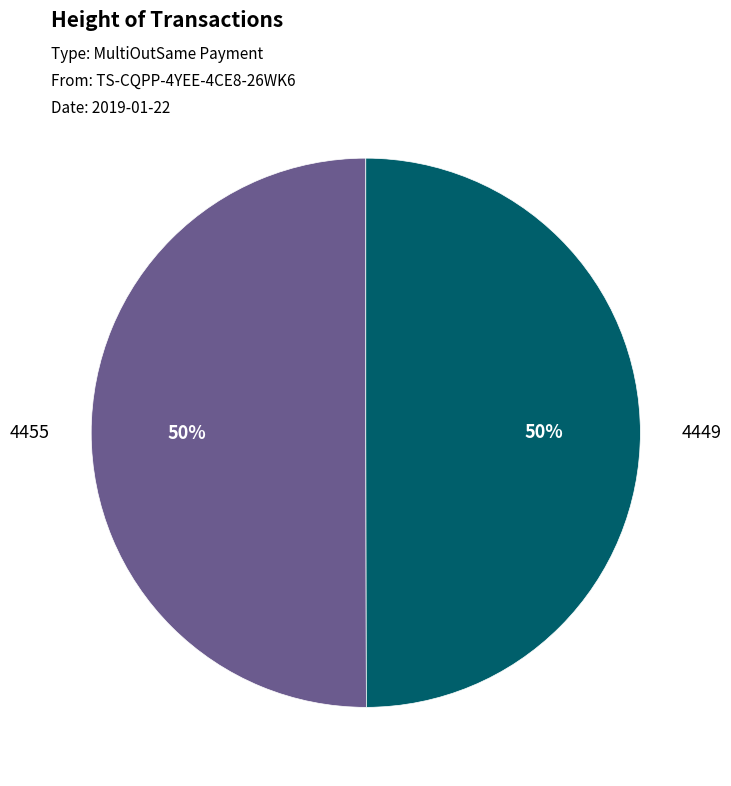

What is the ratio of the value at 4449 to the value at 4455?

1.0